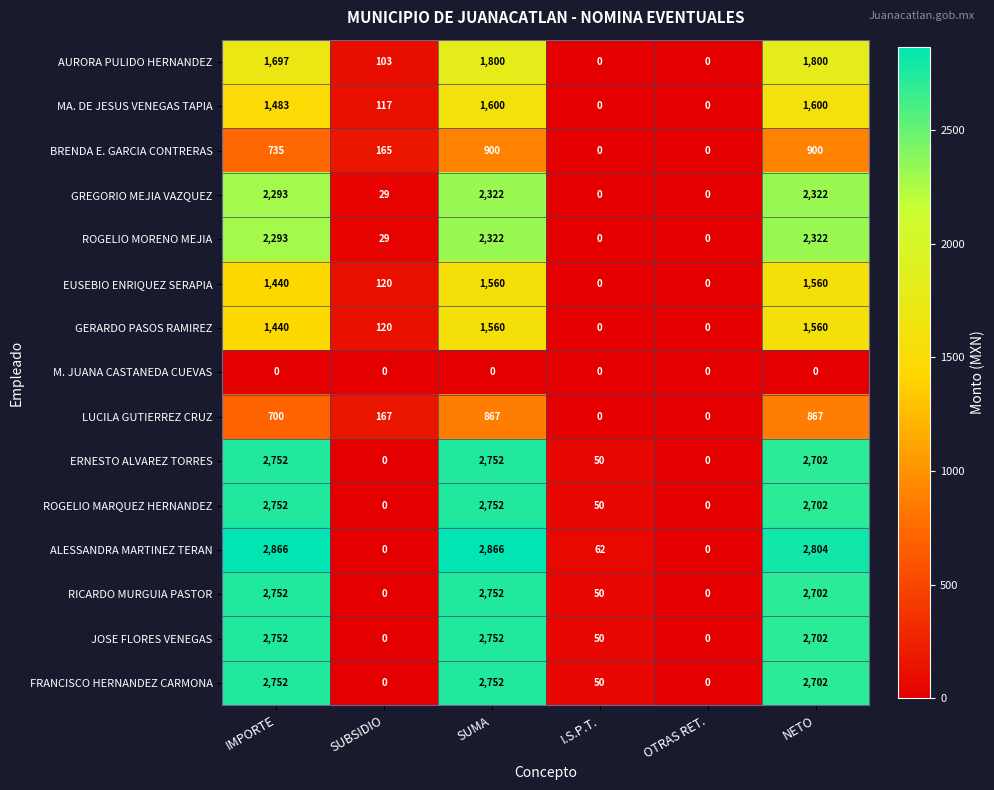

What is the highest value of the BRENDA E. GARCIA CONTRERAS series?

900